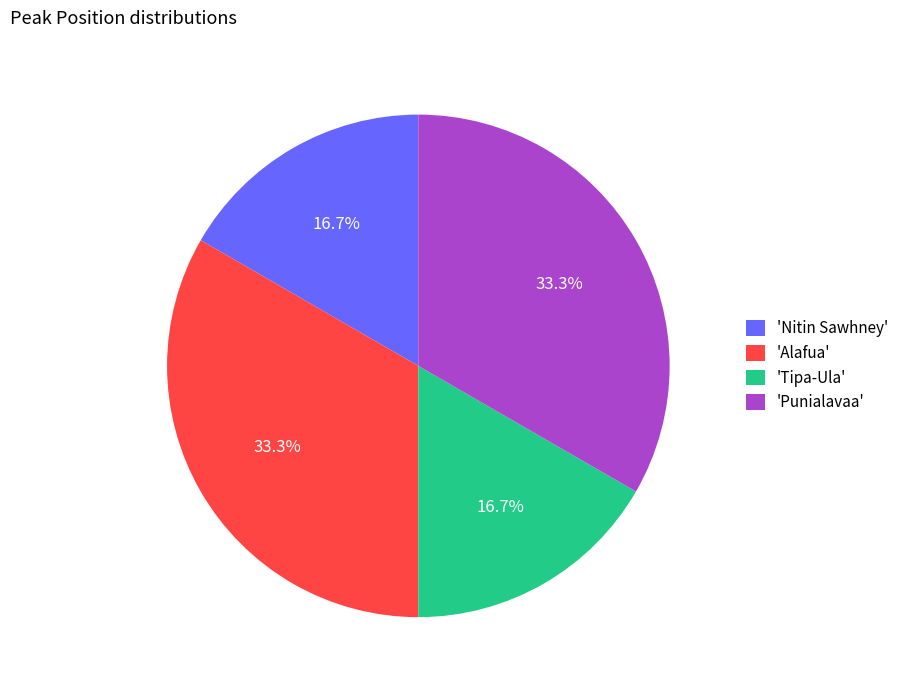

What is the ratio of the value at 'Nitin Sawhney' to the value at 'Tipa-Ula'?

1.0